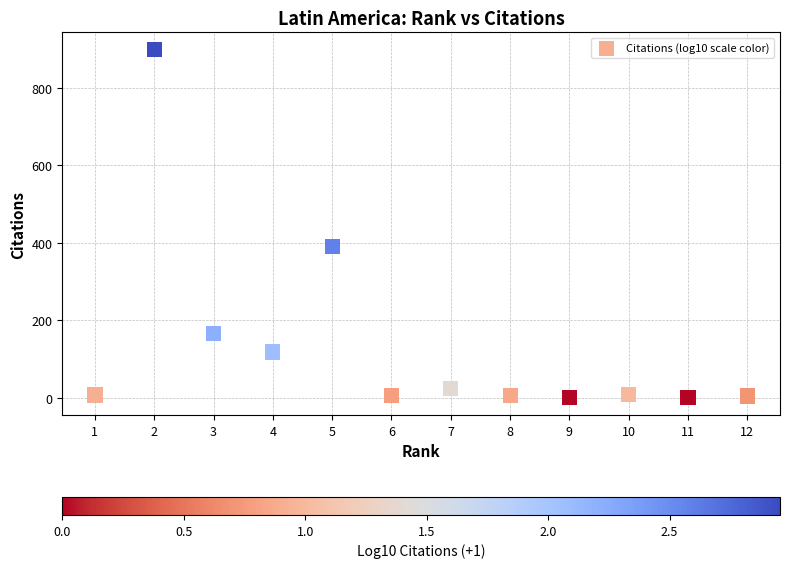

What is the average X value?

6